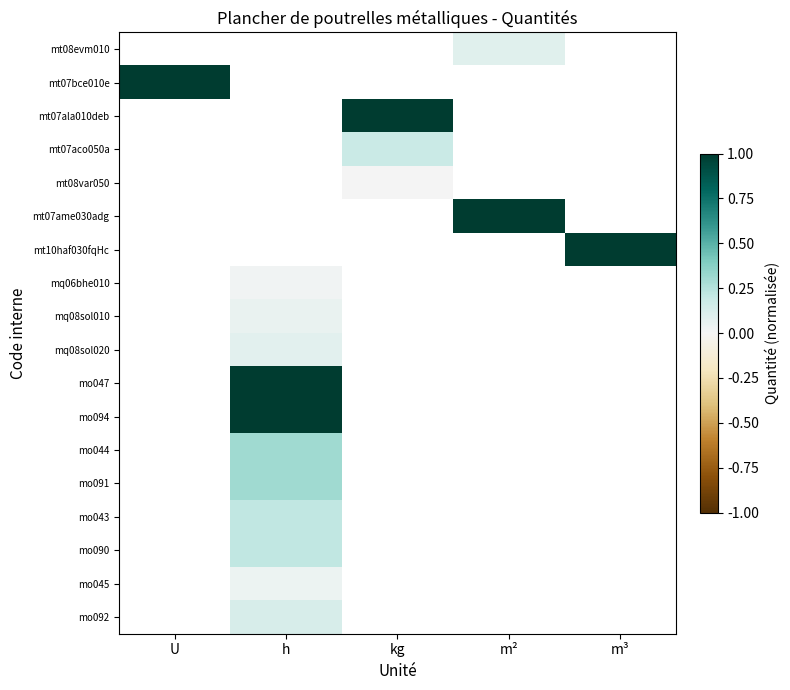

Which category has the highest value across all series?

U